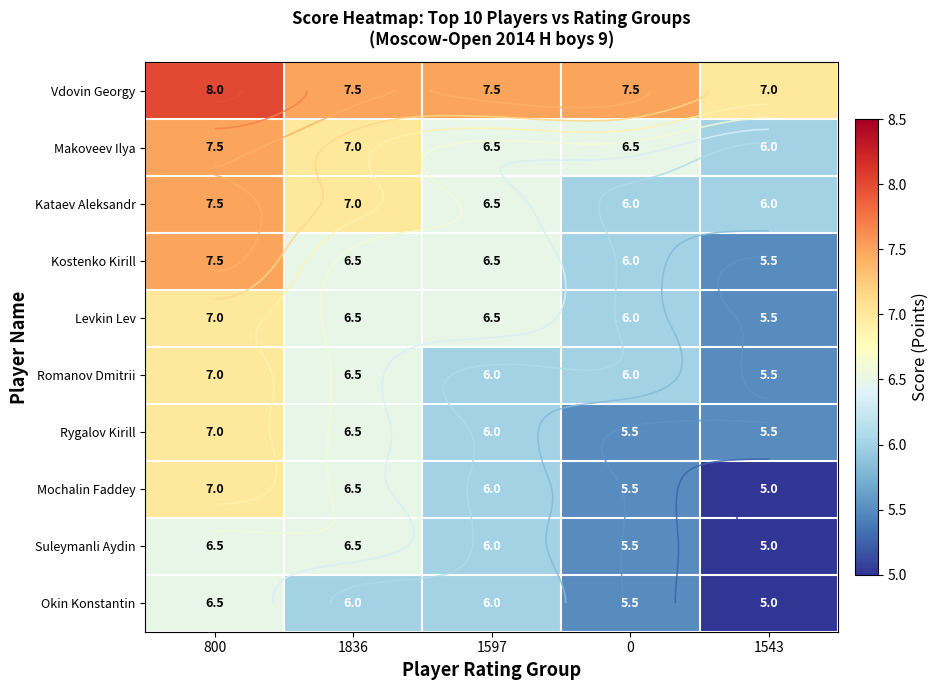

Read the Okin Konstantin value at 1597.

6.0